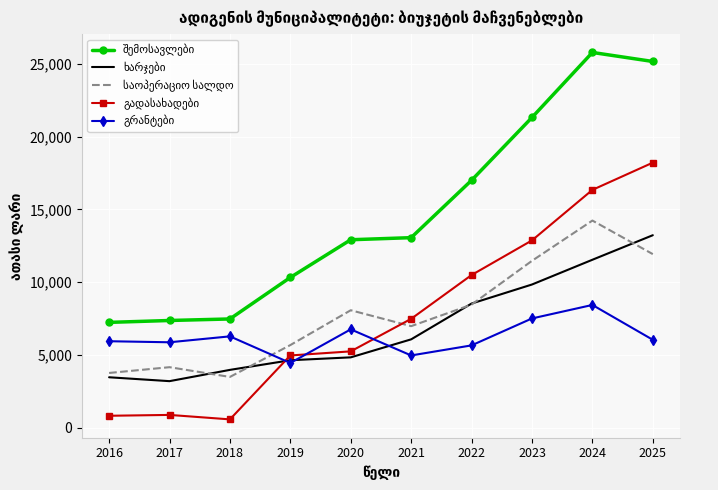

What is the minimum value shown in the chart?

582.3